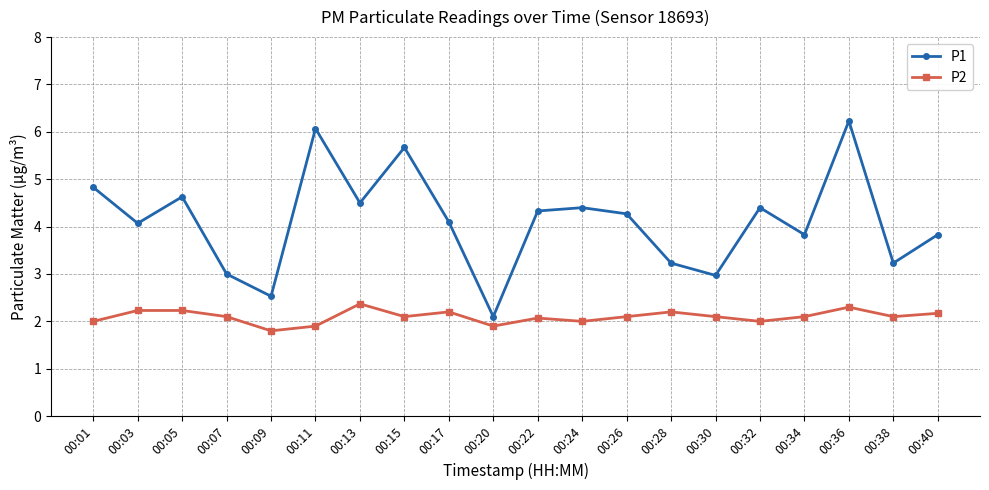

The P1 series shows 3.8 at 00:34. True or false?

True